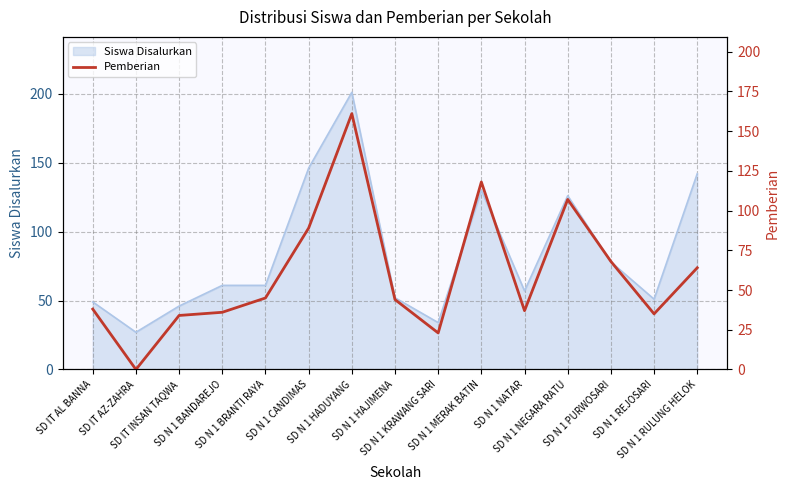

Which category has the highest value across all series?

SD N 1 HADUYANG